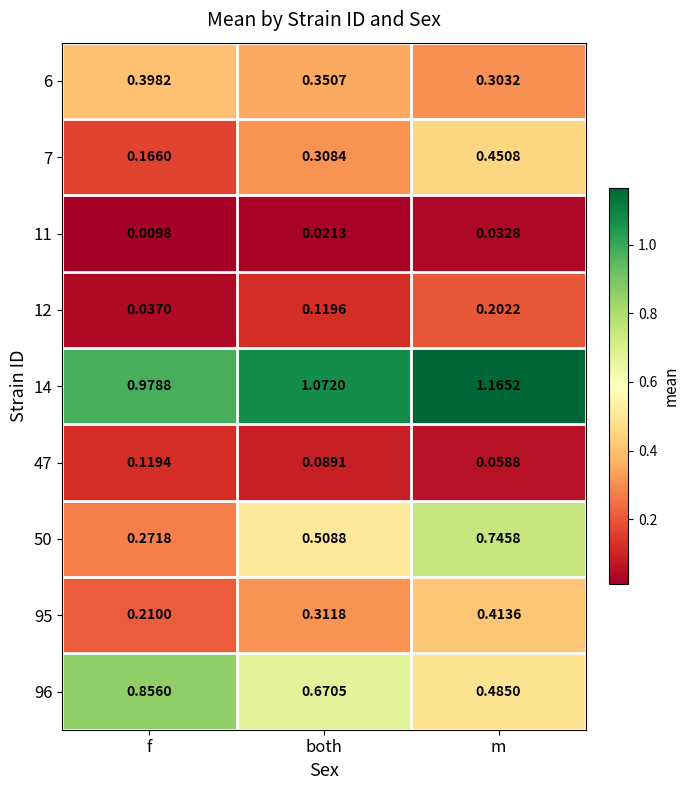

At which category does the chart reach its peak across all series?

m